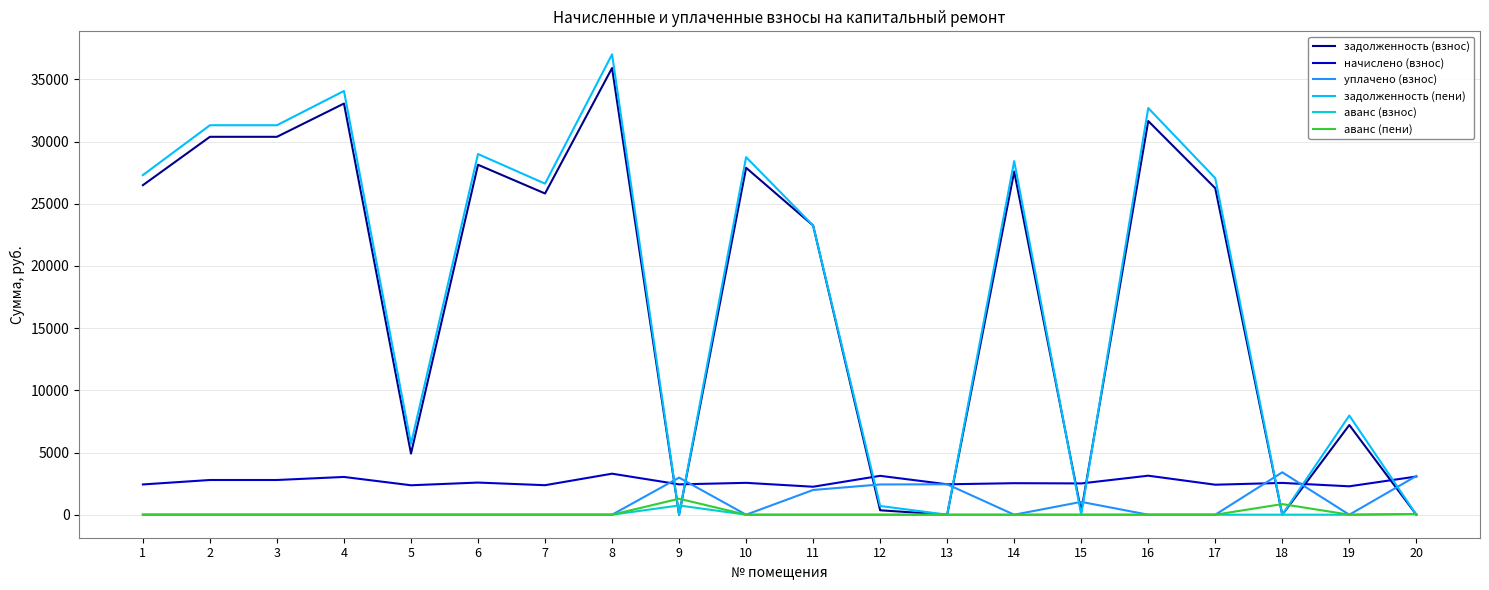

Which series has the largest total across all categories?

задолженность (пени)